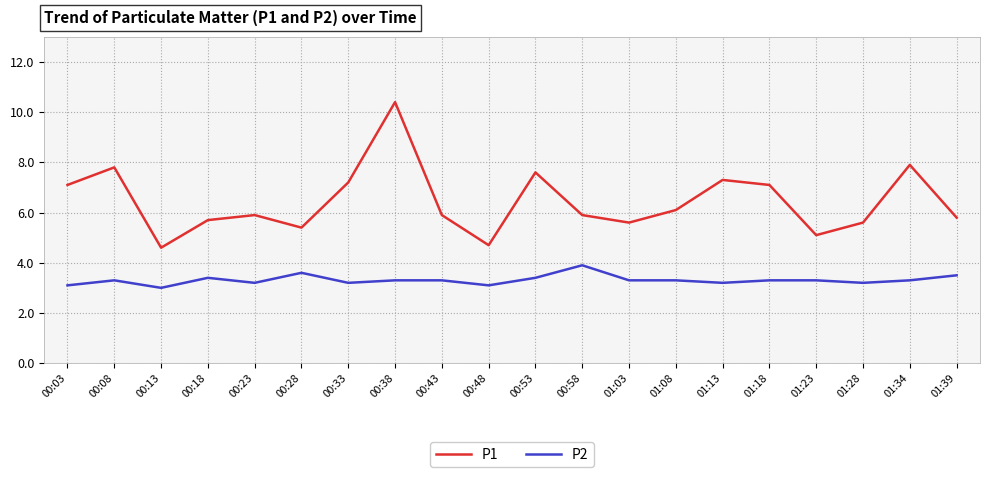

What position from the right is 00:23?

16